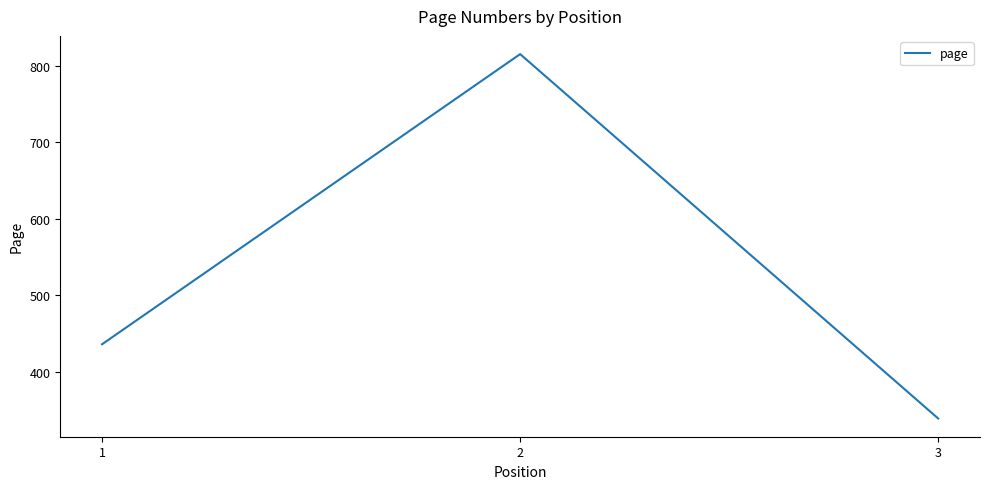

Reading left to right, transcribe all the data shown in this chart.

436	815	339